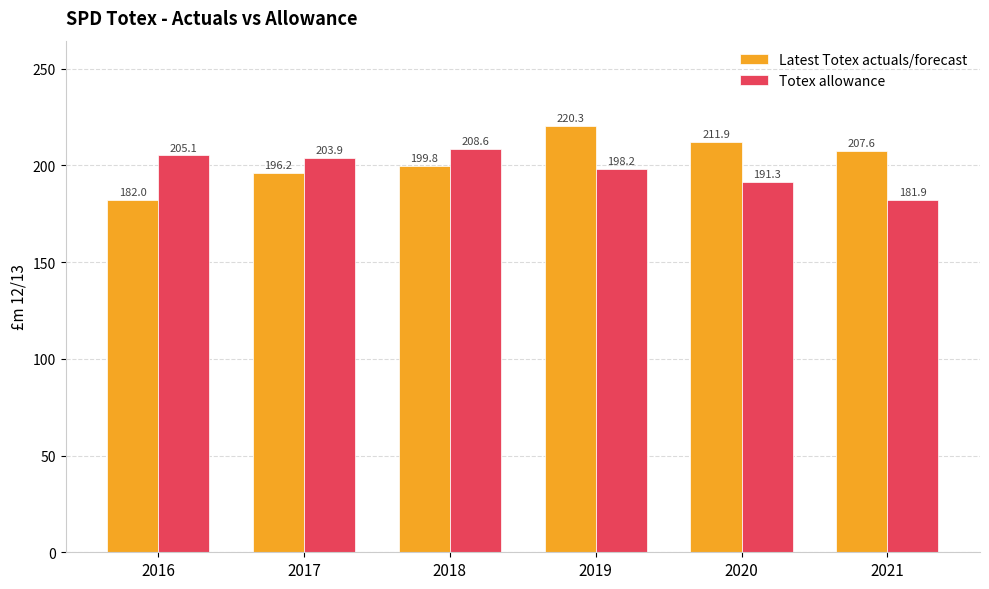

At which label is Totex allowance closest to 195?

2019